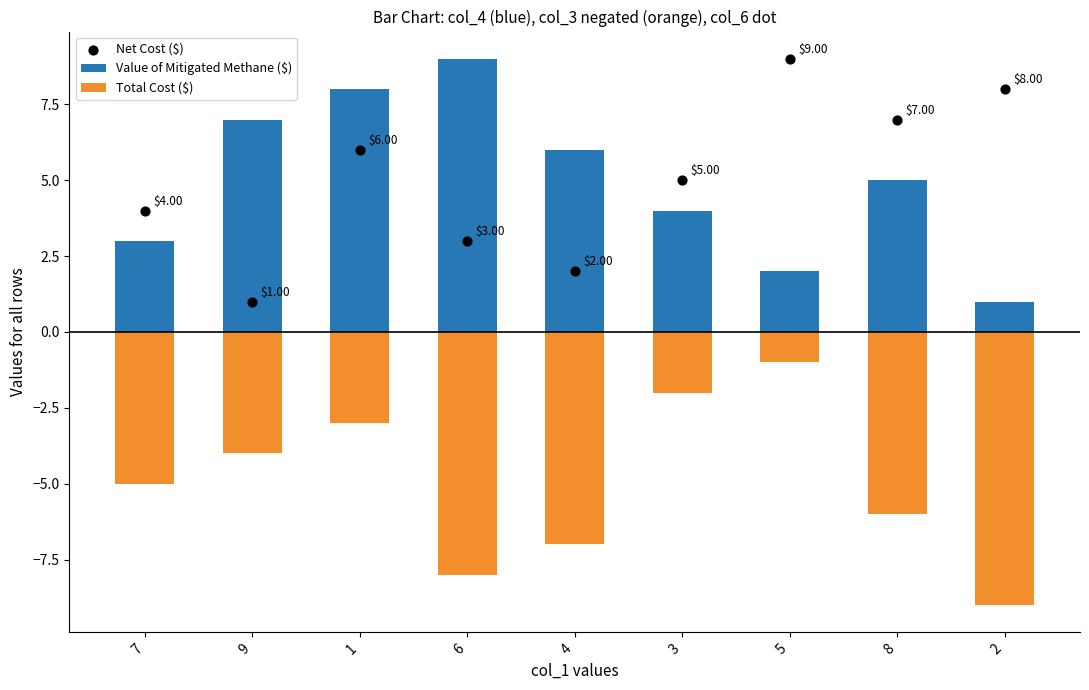

What is the total value across all series at 8?

6